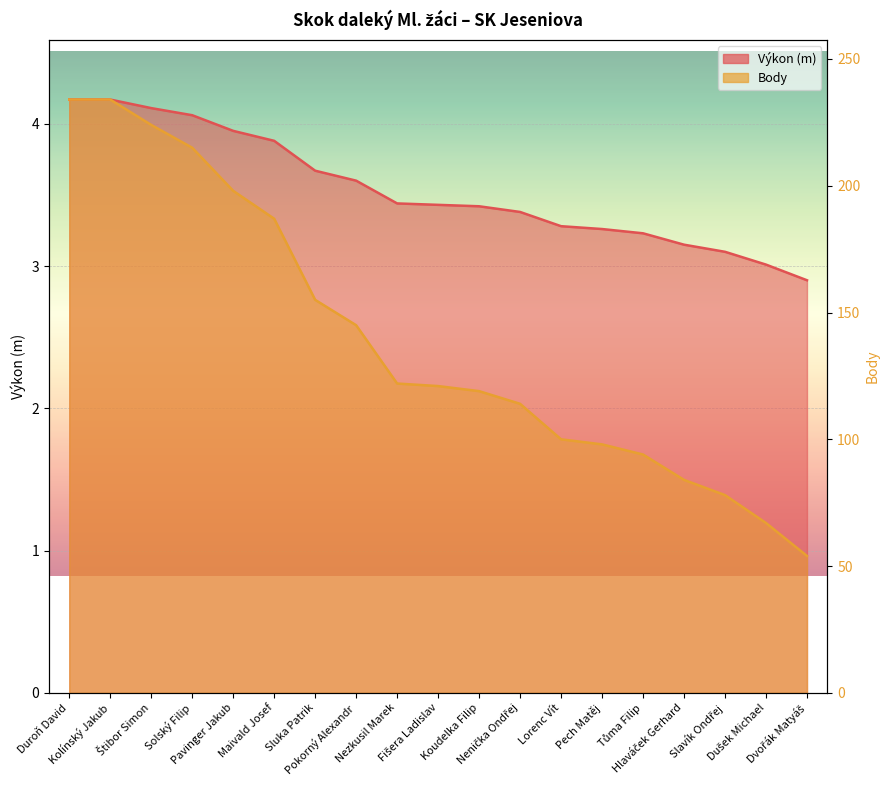

Where is Výkon nearest to the value 3?

Dušek Michael